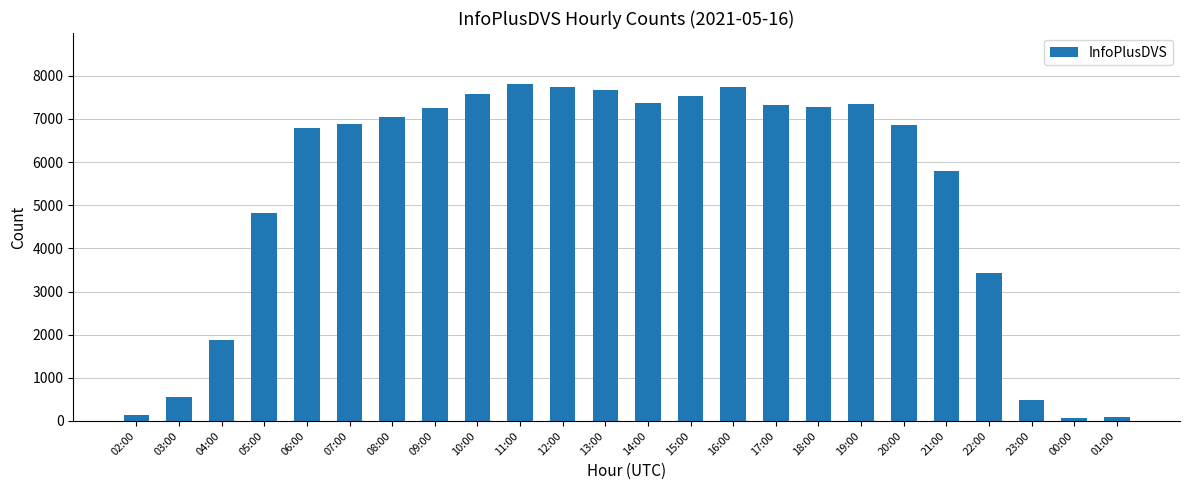

What is the sum of all values?

127540